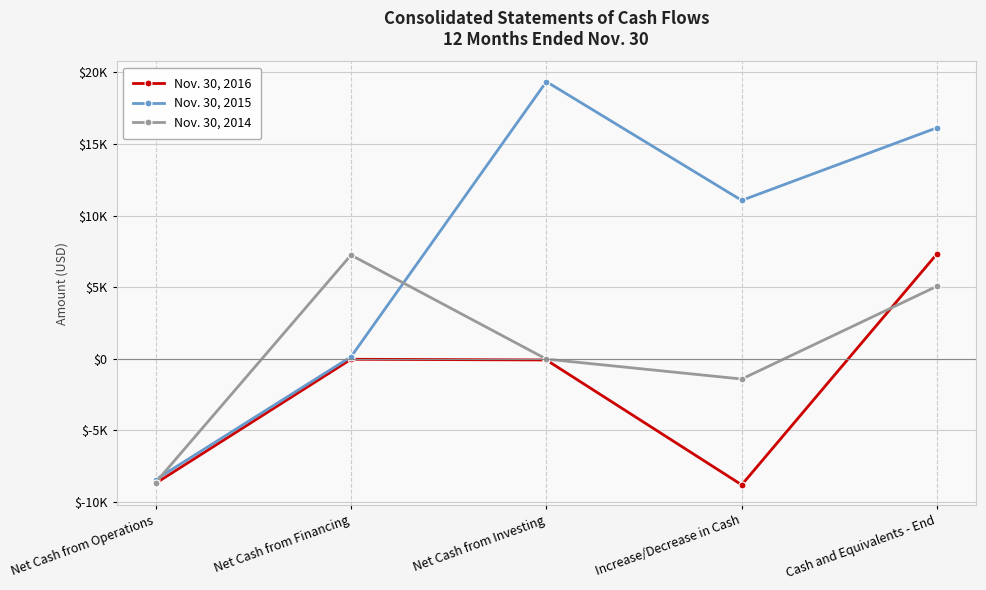

What is the value of the Nov. 30, 2016 point at the 4th from the left?

-8799